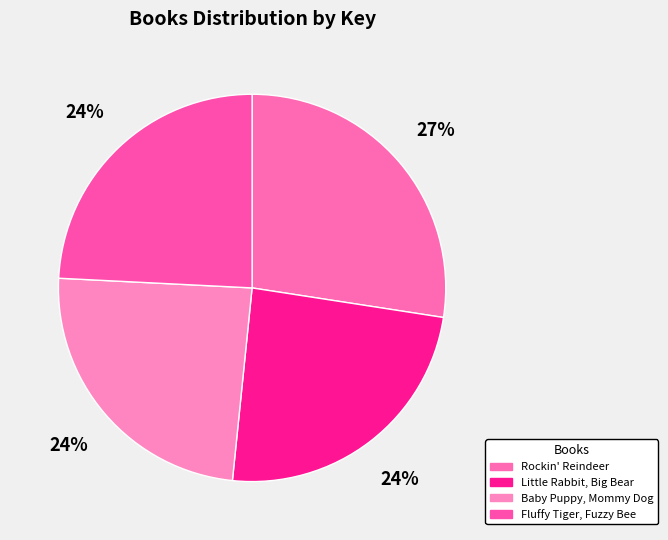

What percentage is NOT represented by Rockin' Reindeer?

72.6%